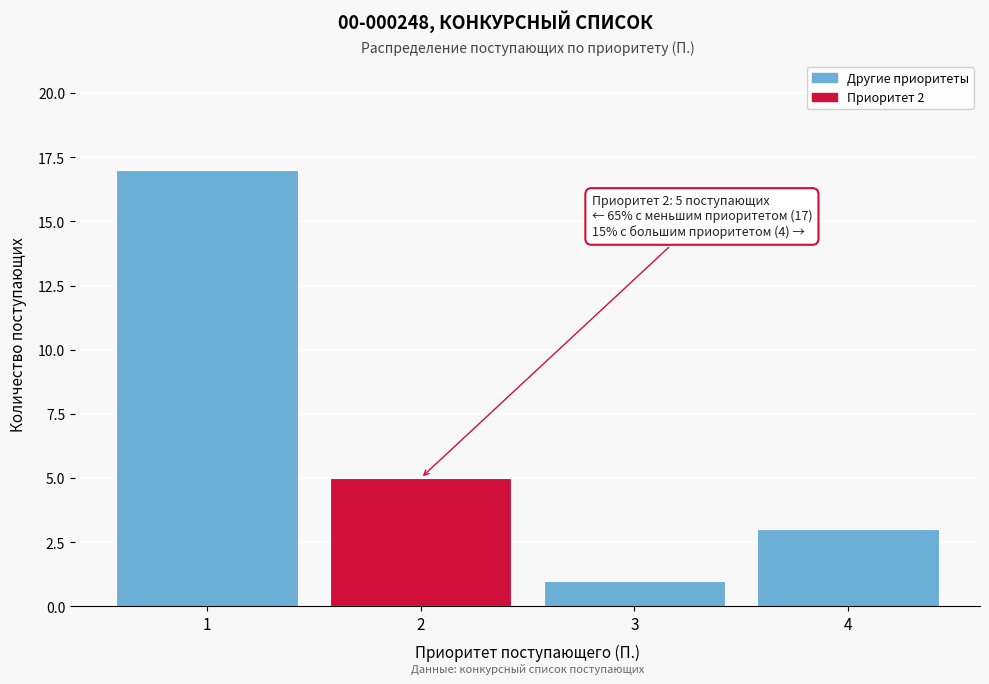

Reading left to right, transcribe all the data shown in this chart.

1=17	2=5	3=1	4=3